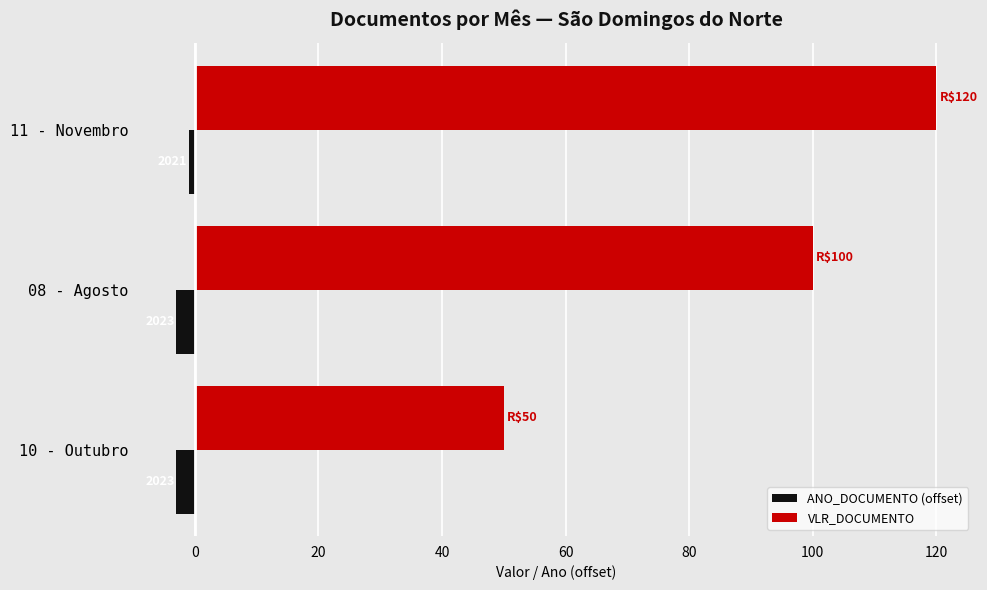

Rank the series by their maximum value, from lowest to highest.

ANO_DOCUMENTO (offset), VLR_DOCUMENTO